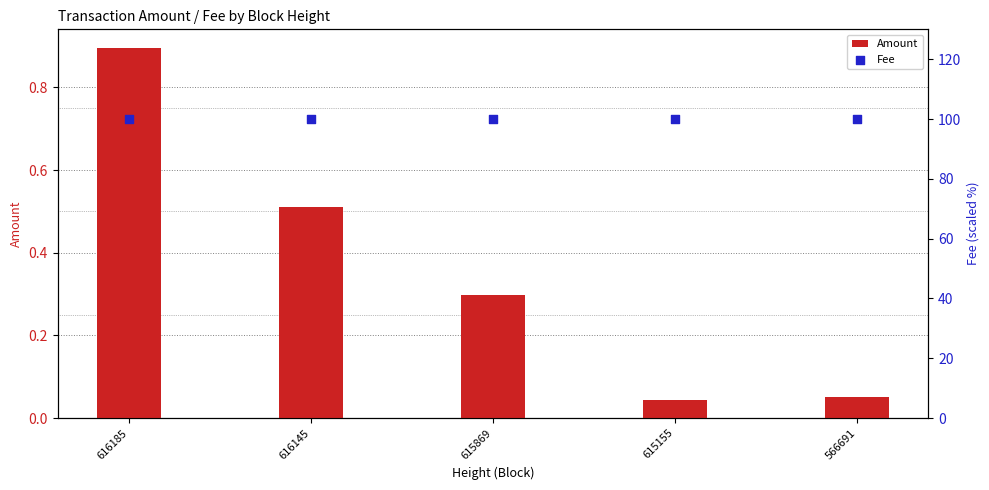

Which series has the largest Y range (max minus min)?

Amount